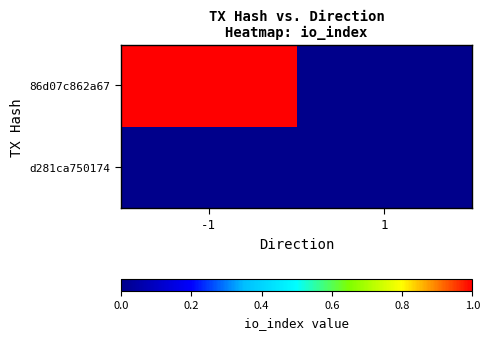

At which category is the sum across all series the highest?

-1